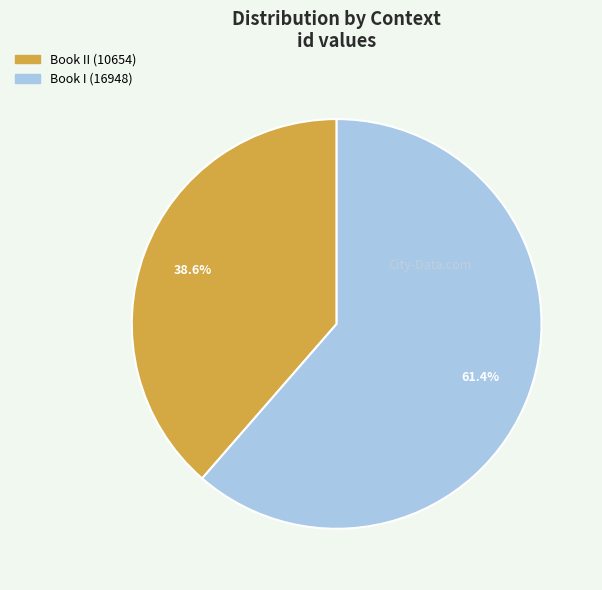

Does any single category account for the majority?

Yes